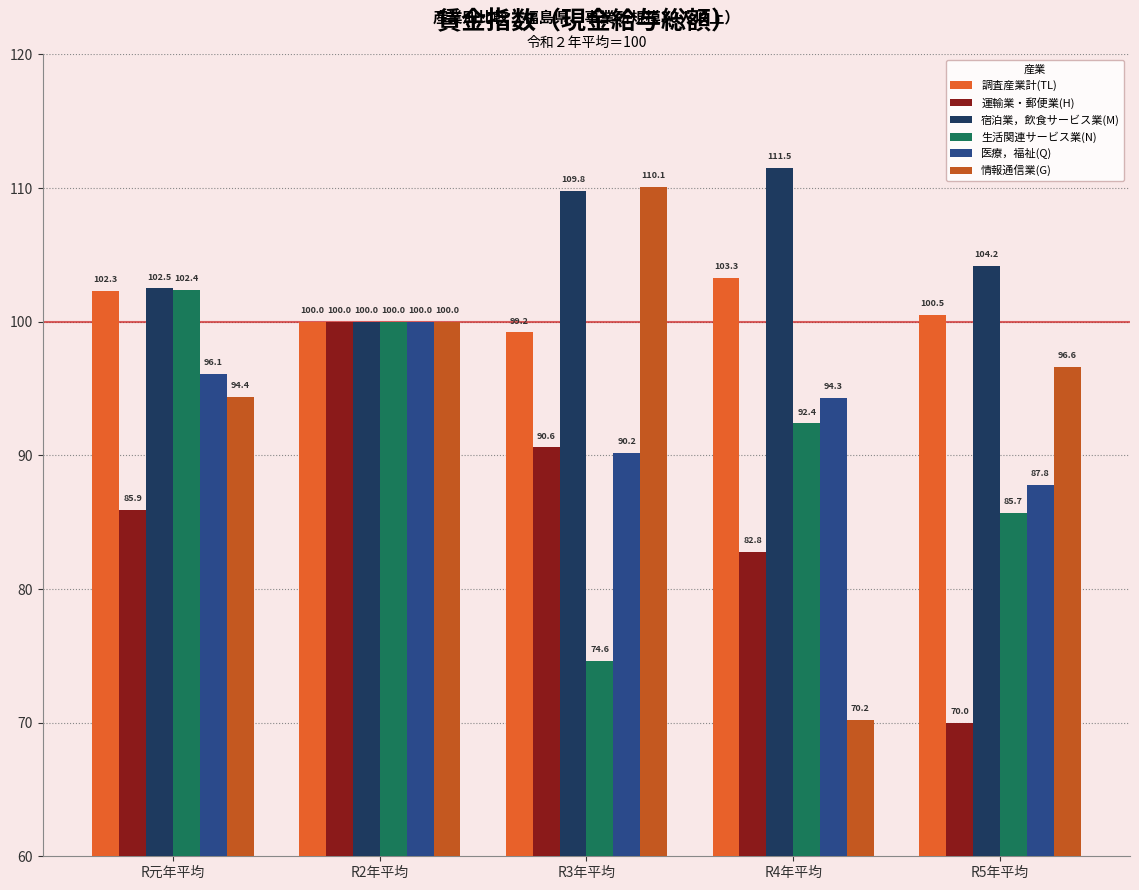

What is the difference between the 情報通信業(G) values at R2年平均 and R3年平均?

10.1